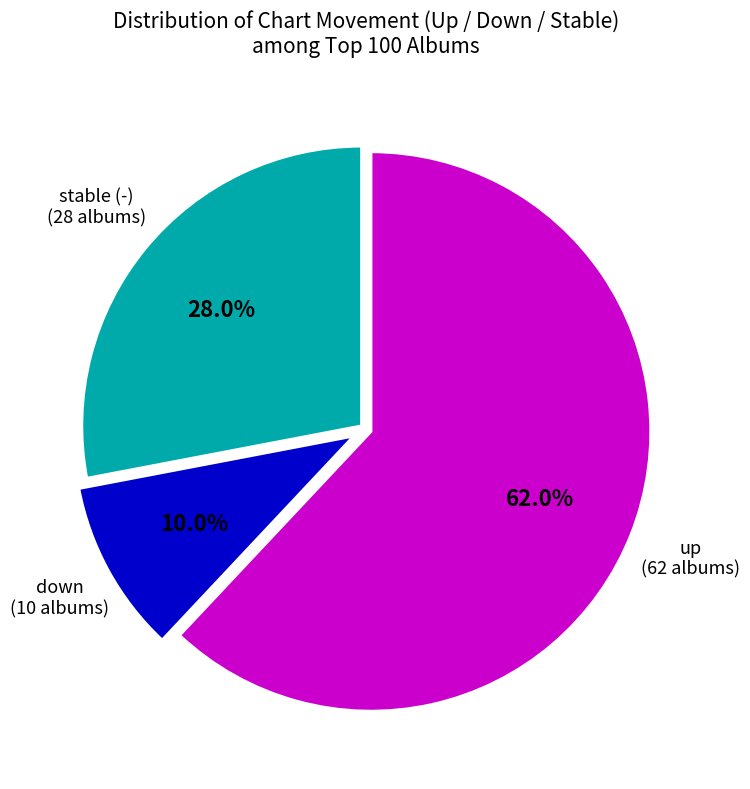

Is there a majority slice in this chart?

Yes